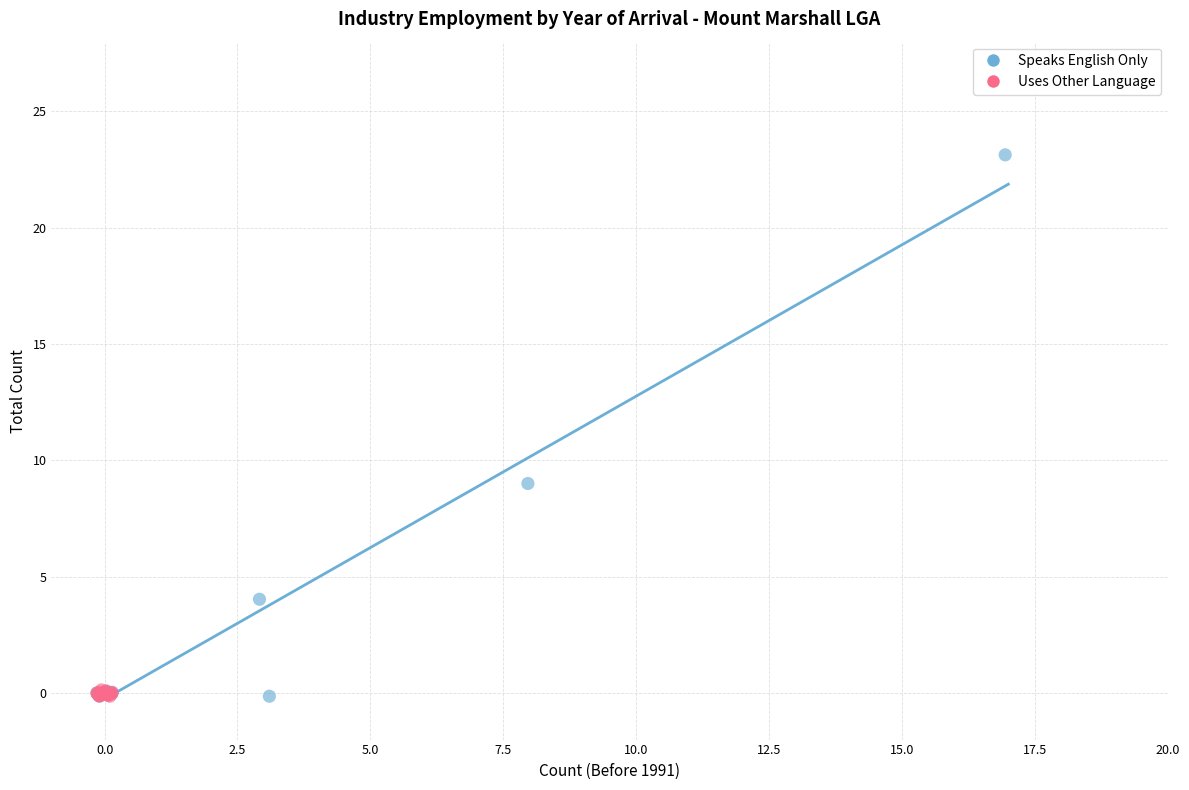

Which series reaches the maximum Y coordinate?

Speaks English Only